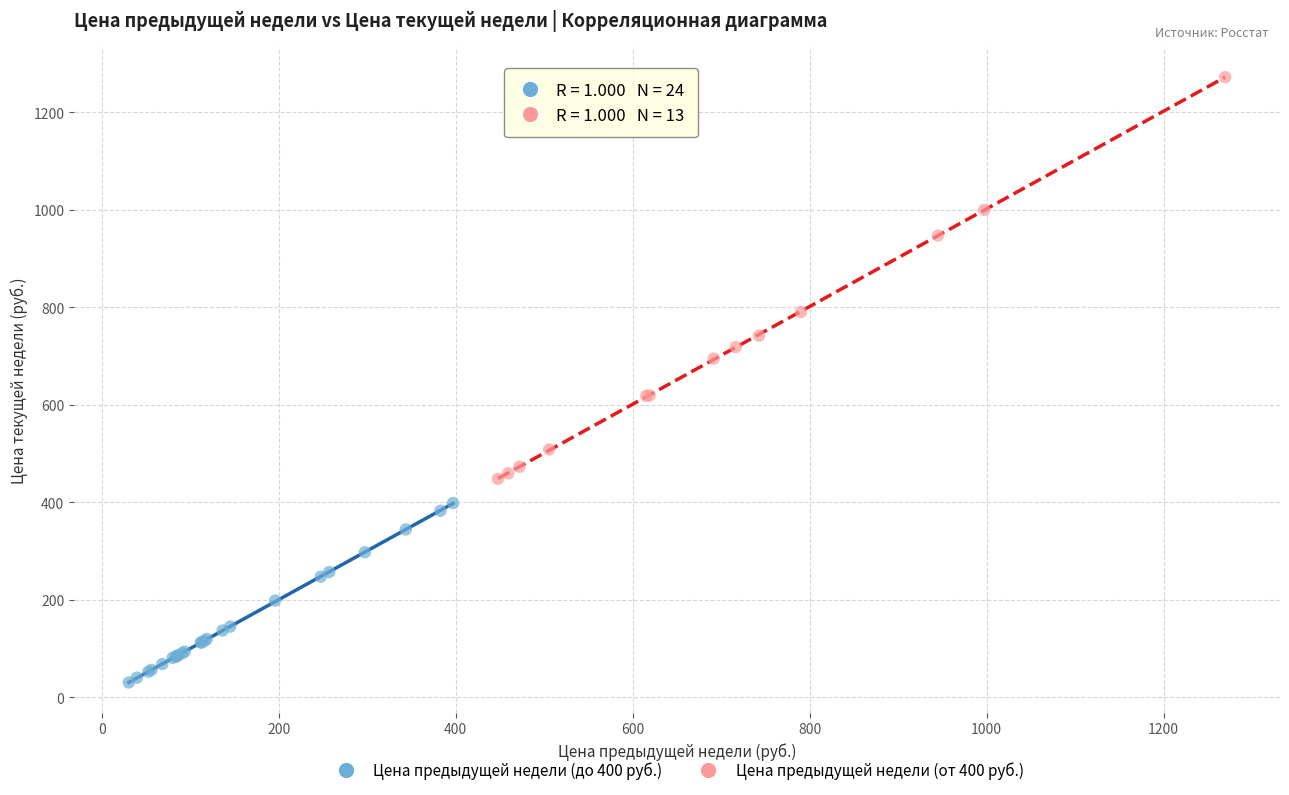

Which series contains the highest Y value?

Цена предыдущей недели (от 400 руб.)